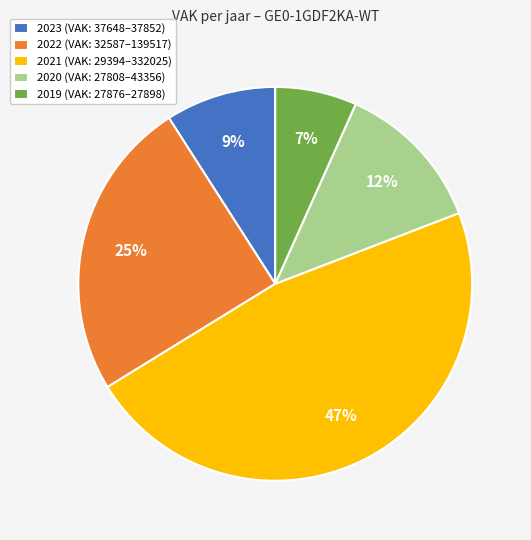

Is the sum of 2023 (VAK: 37648–37852) and 2021 (VAK: 29394–332025) greater than half?

Yes